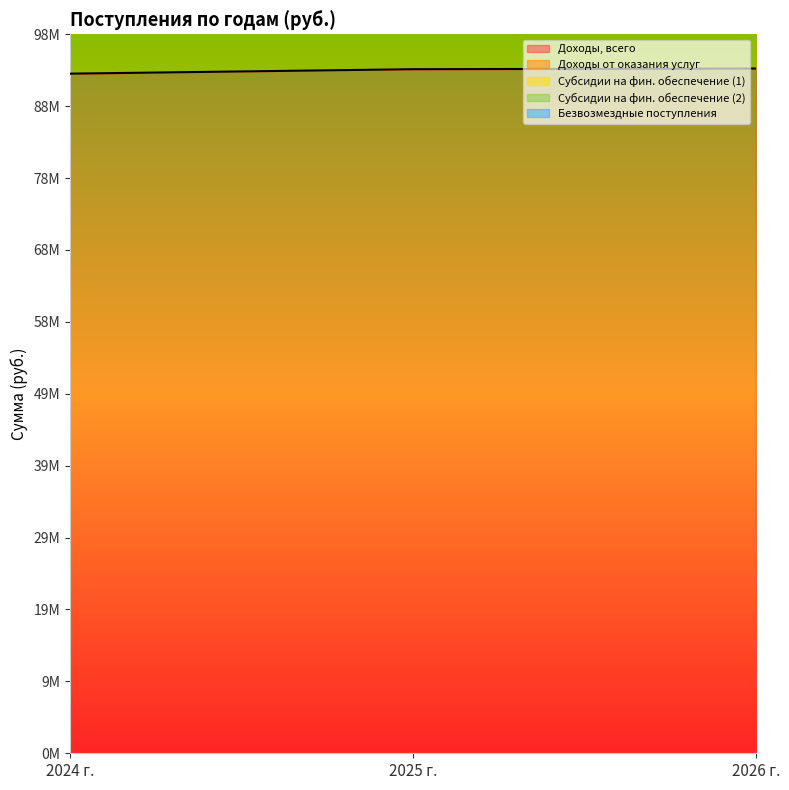

Which series has the widest spread of values?

Доходы от оказания услуг